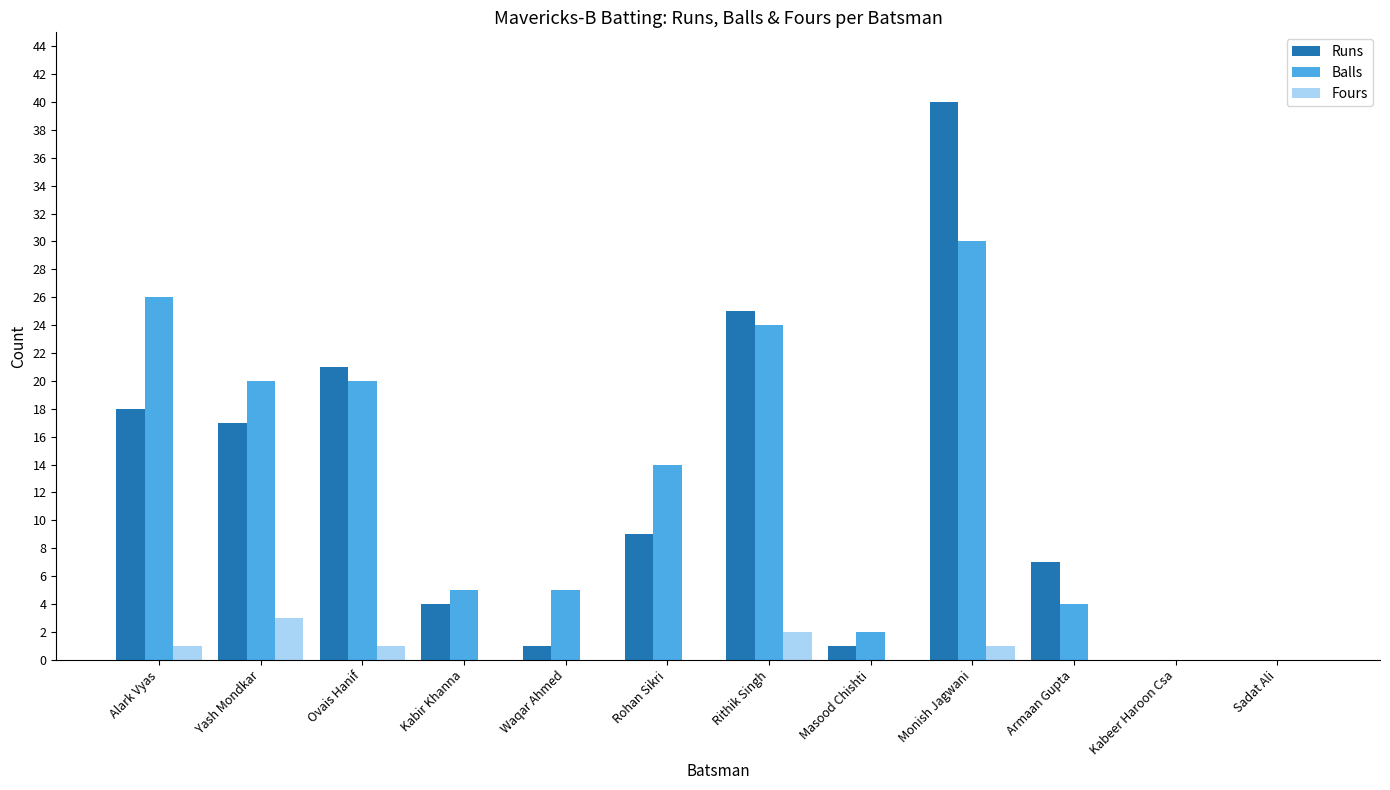

Between Rohan Sikri and Armaan Gupta, which series saw the biggest shift?

Balls